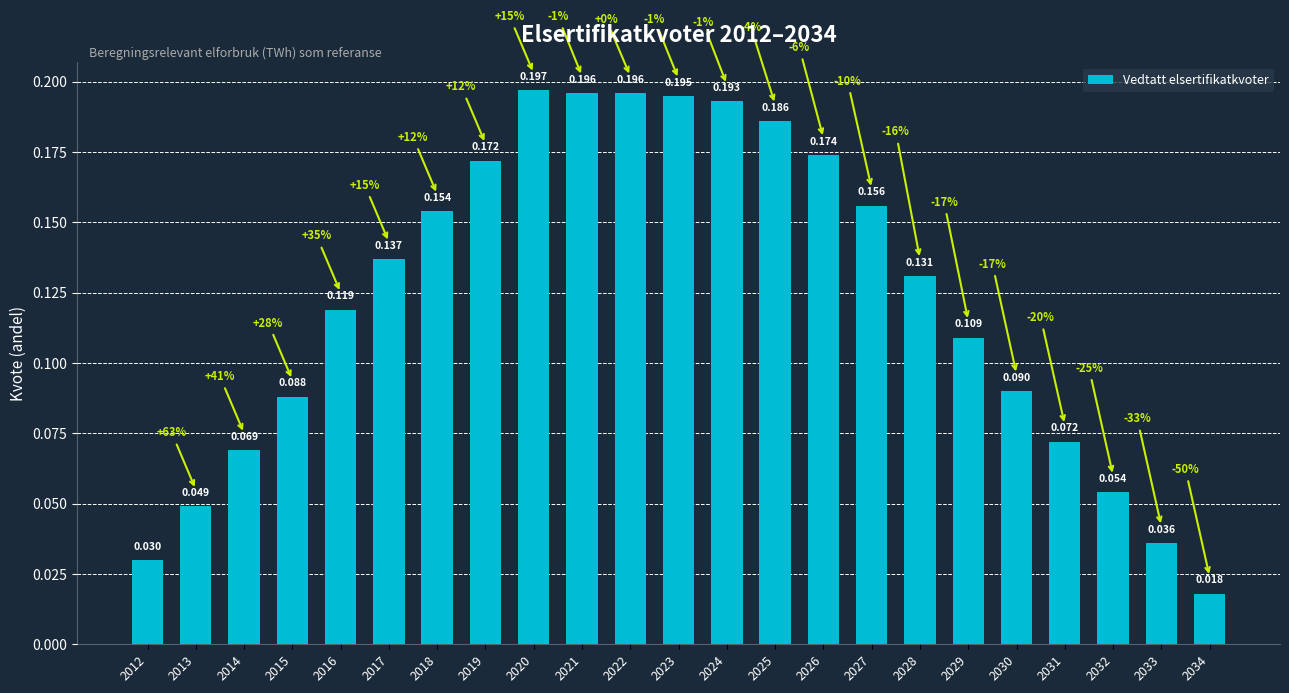

Does the chart contain any negative values?

No